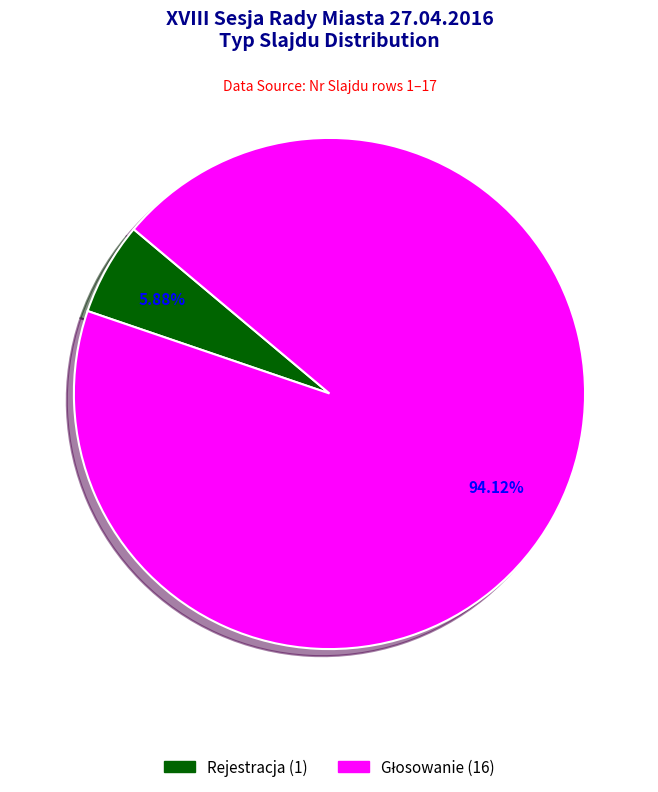

Count the number of slices in the pie.

2